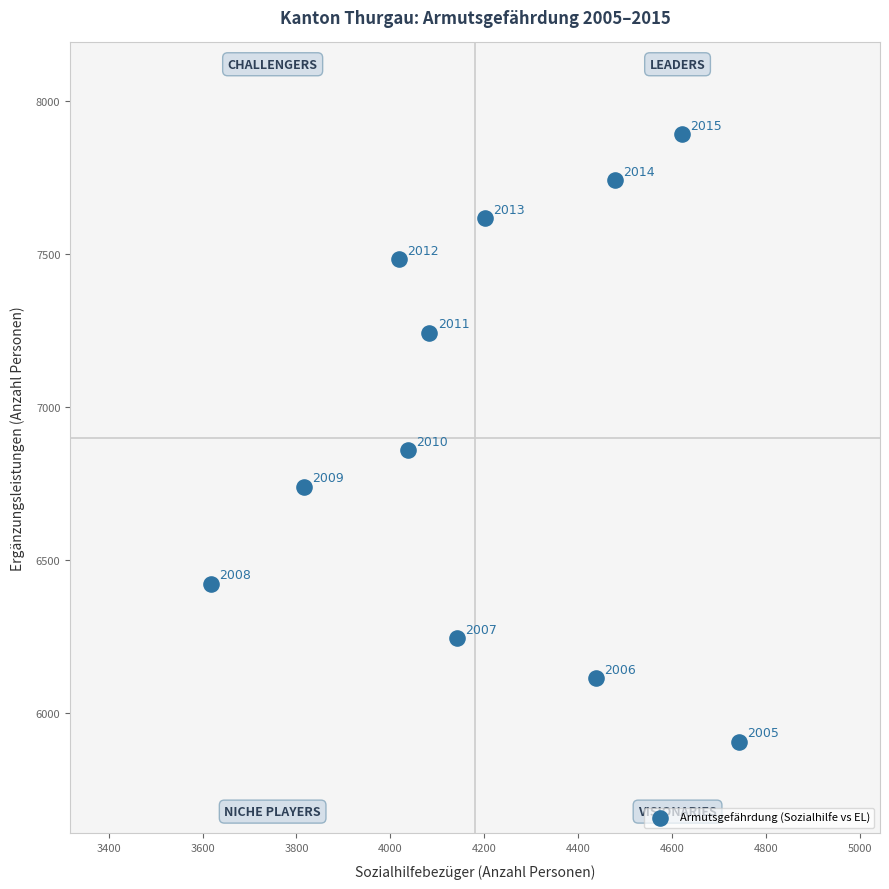

What Y value in the scatter plot is closest to 6899?

6859